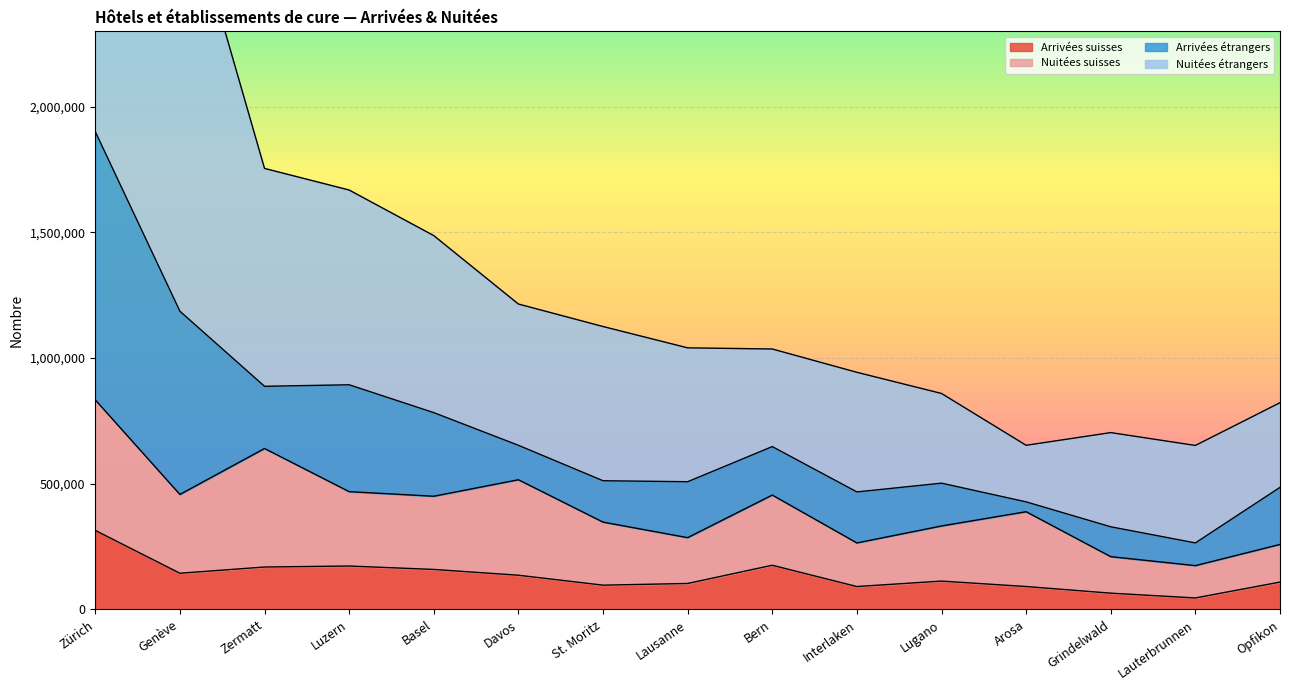

What is the value of the Nuitées étrangers point at the 15th from the left?

822559